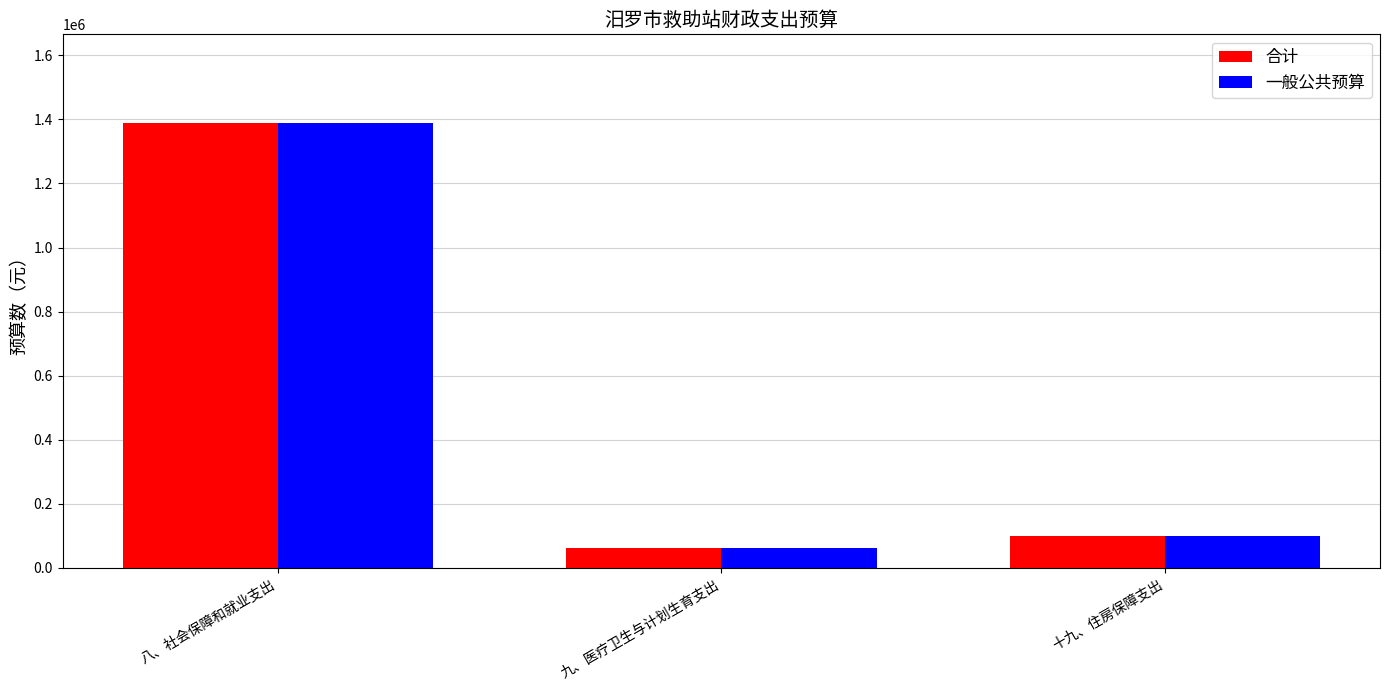

Read the 合计 value at 九、医疗卫生与计划生育支出.

62832.6